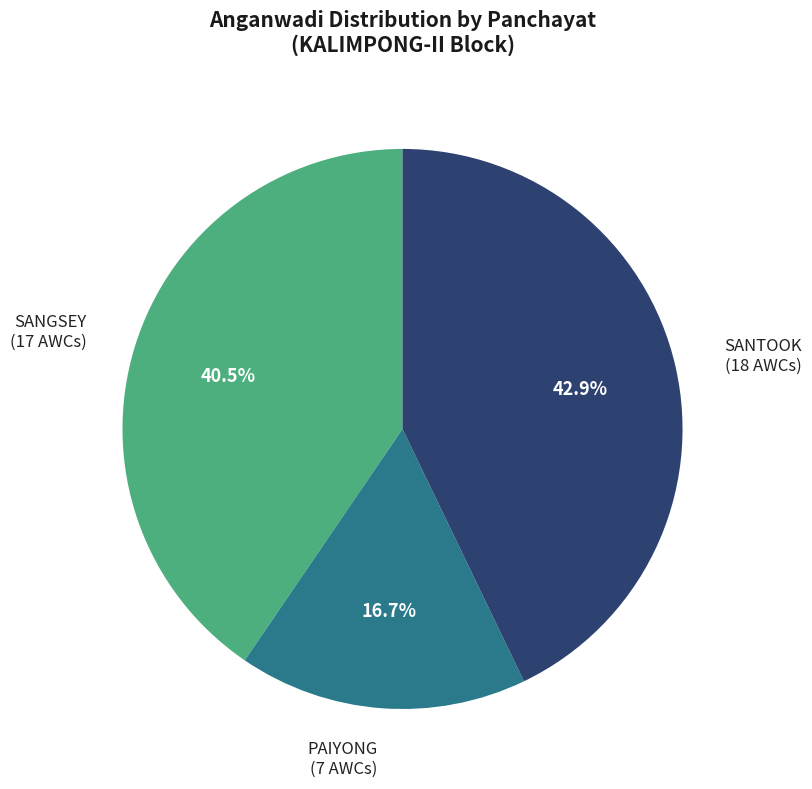

To the nearest percent, what is the combined percentage of SANGSEY and PAIYONG?

57%